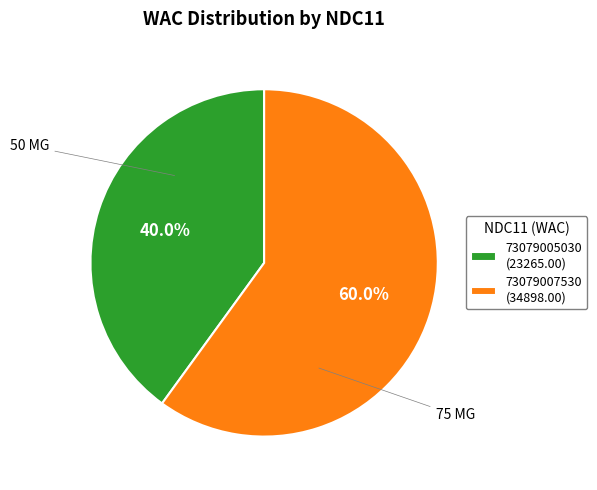

Count the number of slices in the pie.

2